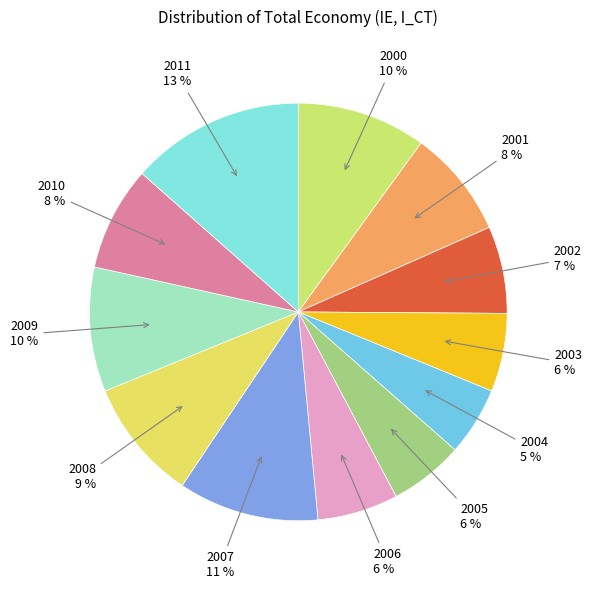

To the nearest percent, what is the average slice percentage?

8%